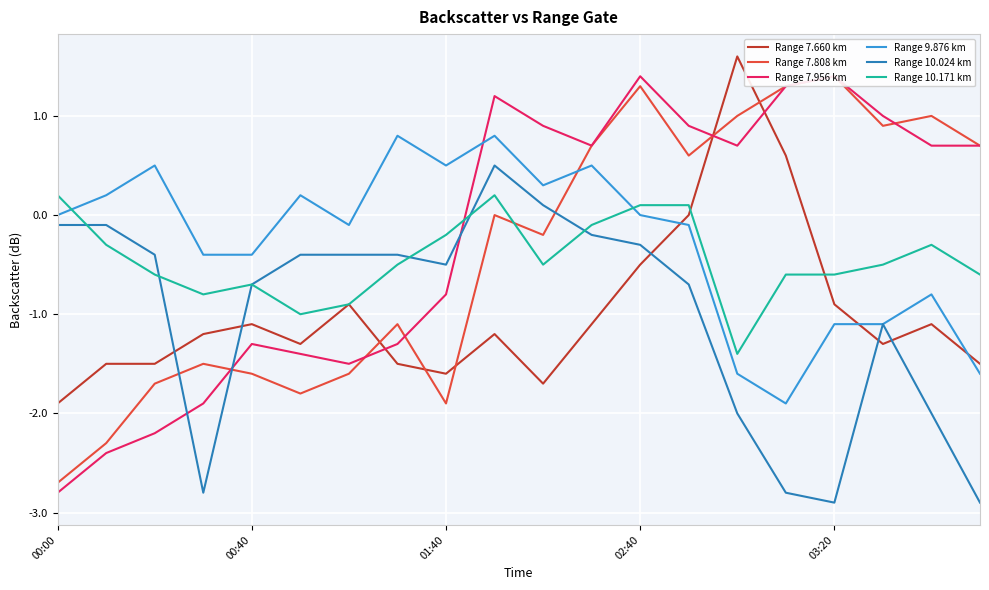

Which category has the highest value across all series?

14